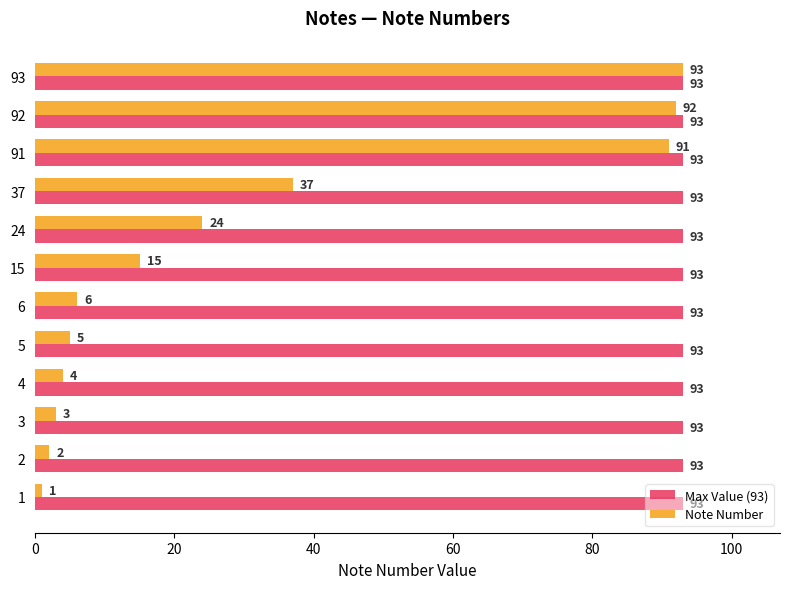

At which label is Note Number closest to 47?

37